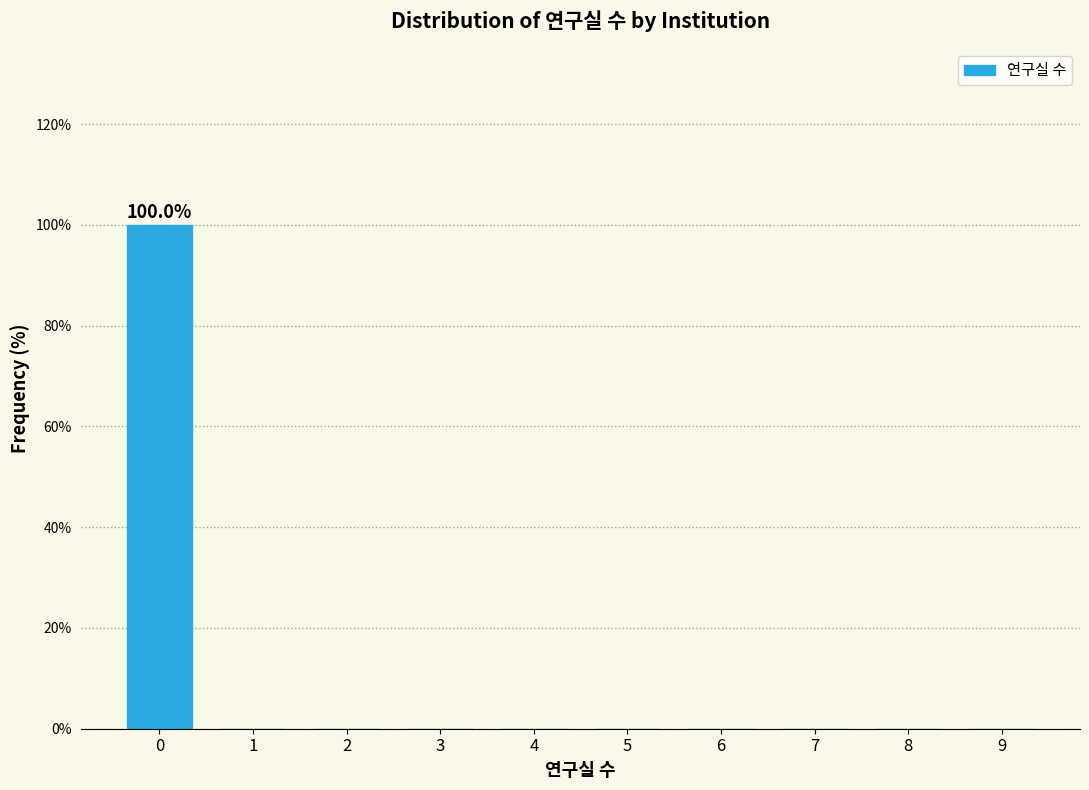

Reading right to left, what are all the values shown in this chart?

9=0	8=0	7=0	6=0	5=0	4=0	3=0	2=0	1=0	0=100